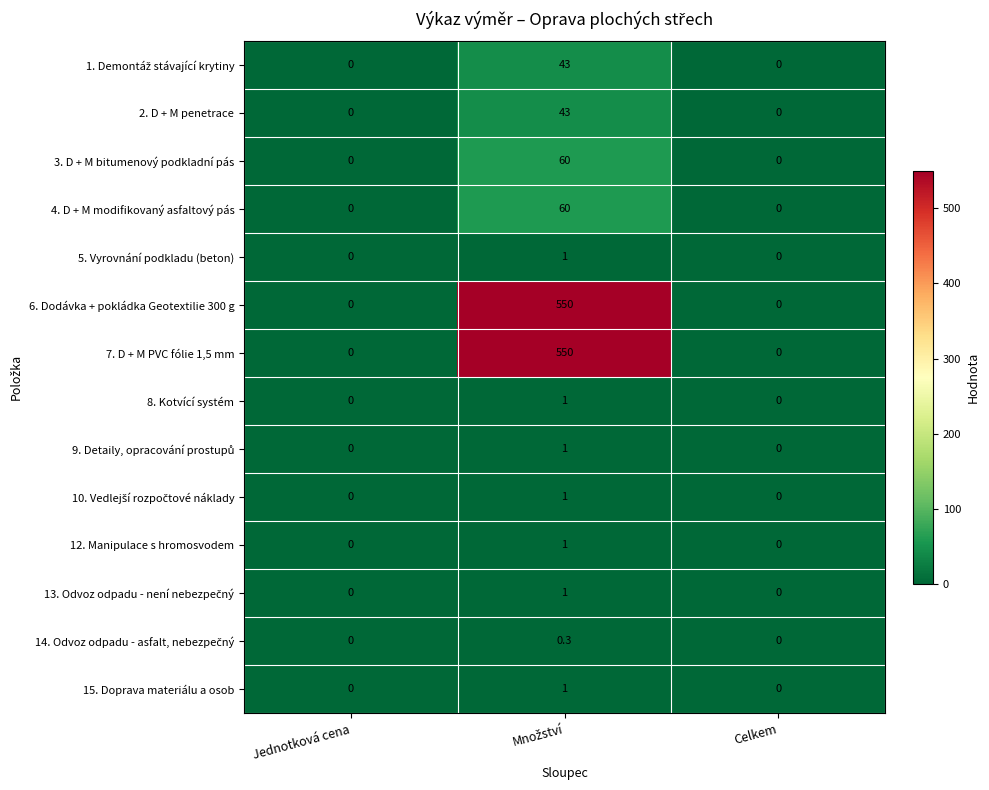

What is the average value of the 12. Manipulace s hromosvodem series?

0.3